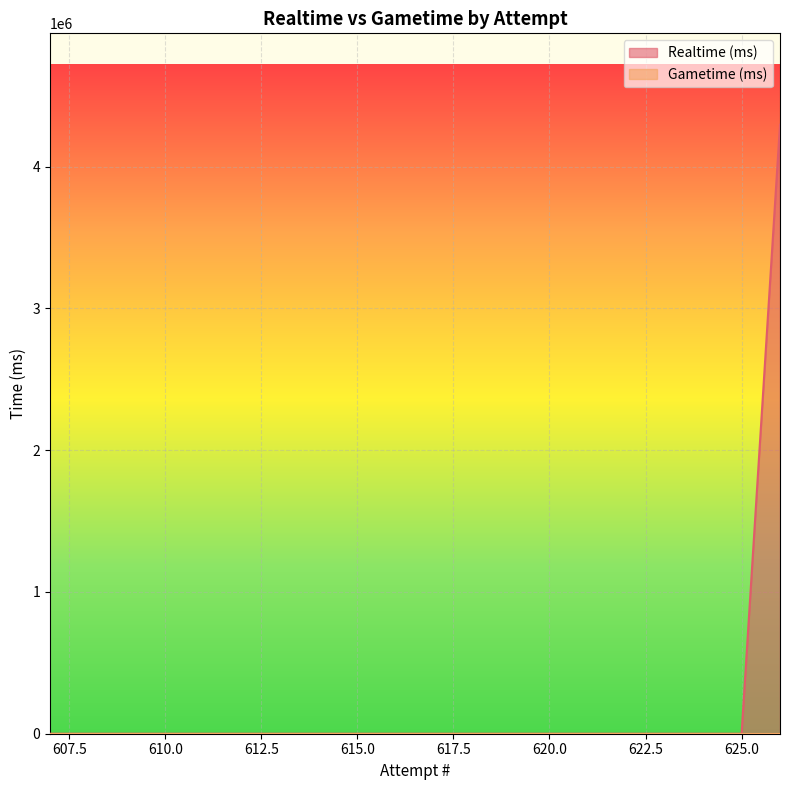

What is the maximum value shown in the chart?

4296696